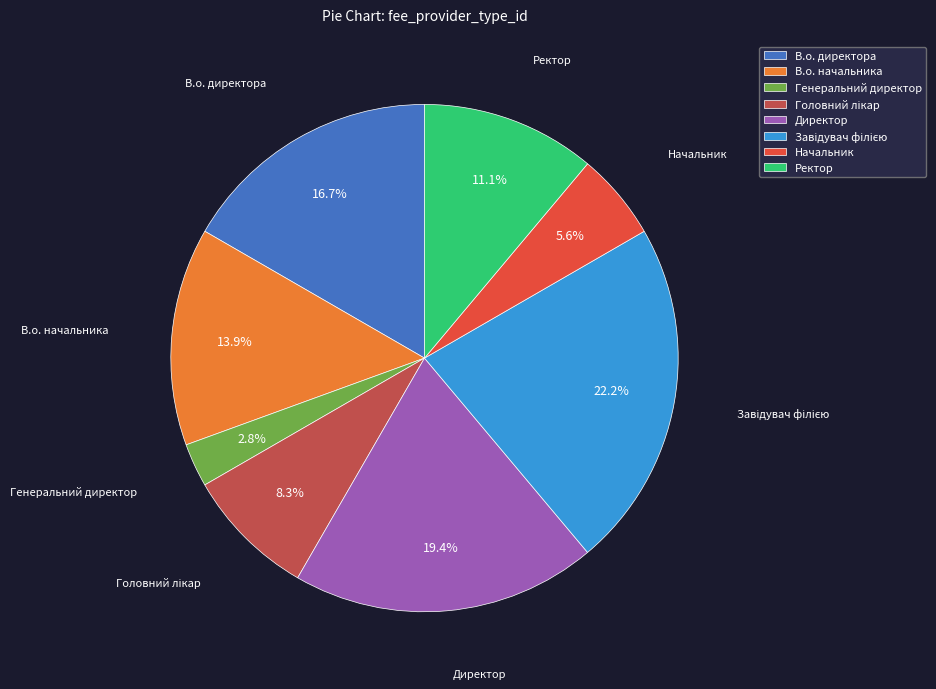

What percentage is the Директор slice, to the nearest percent?

19%